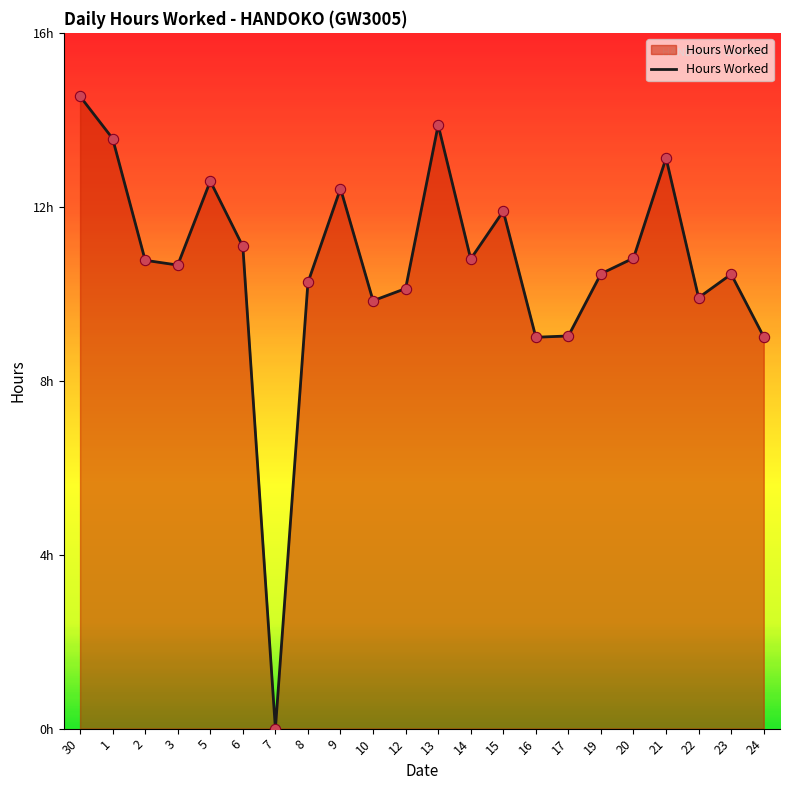

Between 19 and 15, which is larger?

15